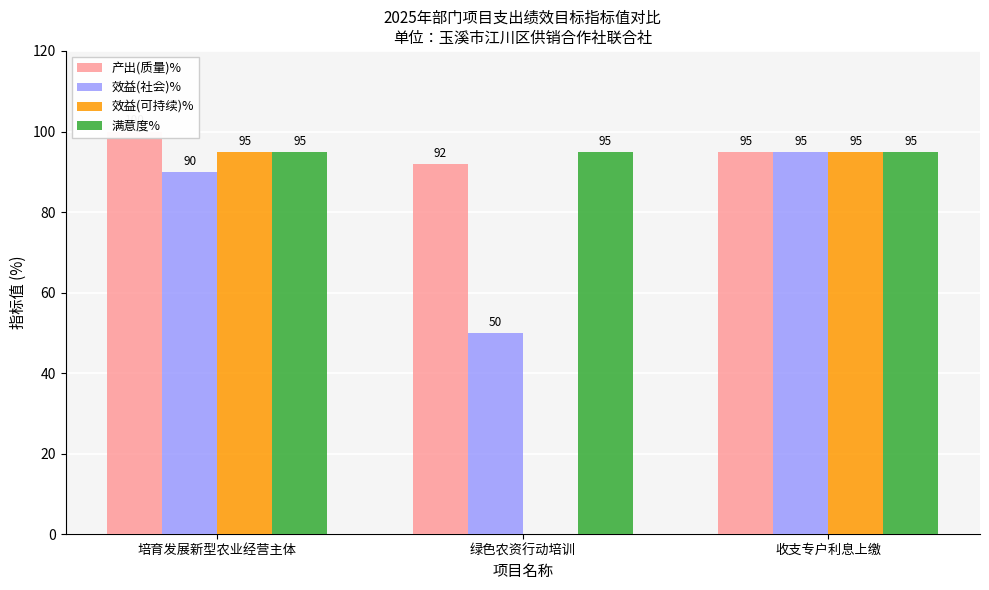

The value of 效益(可持续)% at 收支专户利息上缴 is 95. True or false?

True